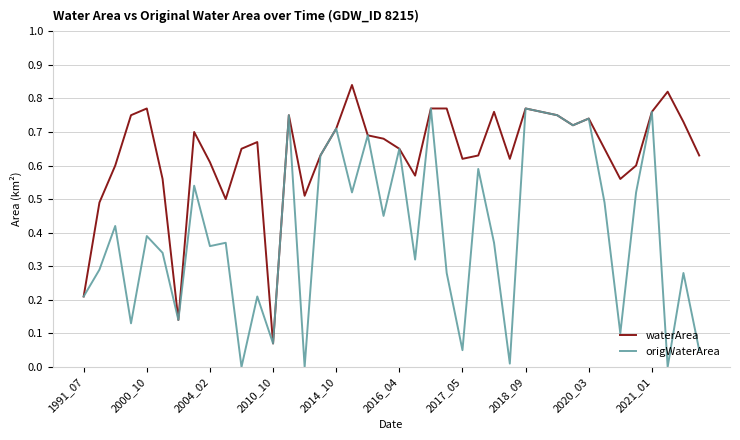

Is this an area chart (filled region under the line)?

No